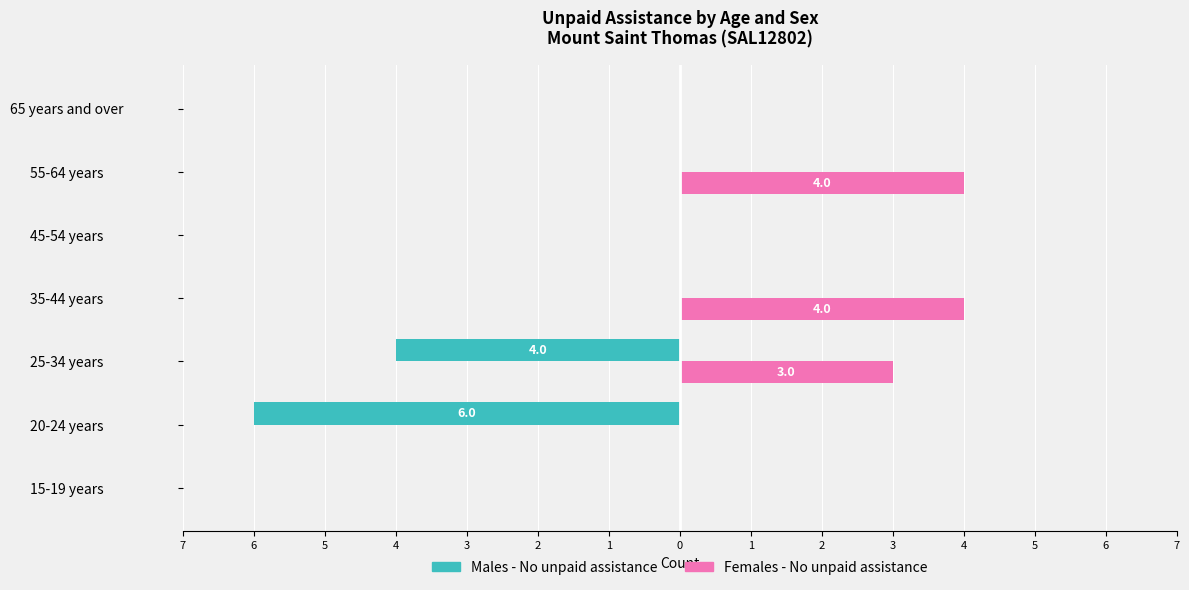

Reading left to right, transcribe all the data shown in this chart.

Males - No unpaid assistance: 0	-6	-4	0	0	0	0
Females - No unpaid assistance: 0	0	3	4	0	4	0